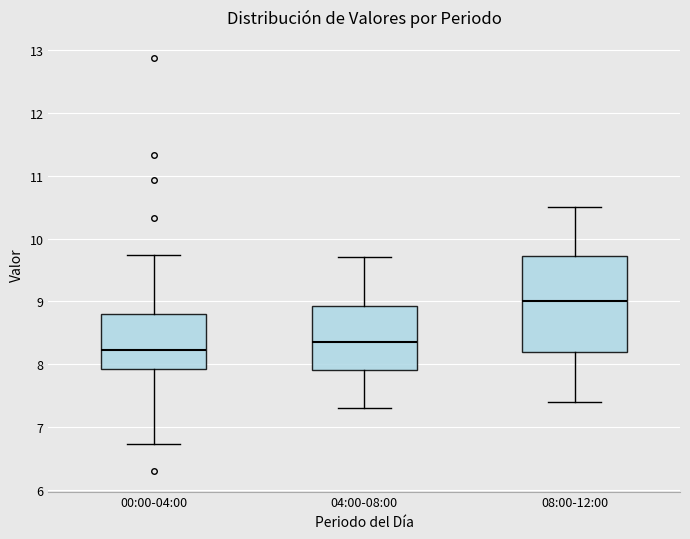

Reading left to right, read every box against the y-axis: the position of its median line, the range the box covers, and the ends of its whiskers. The values are not printed on the chart, so give them approximately, as read against the axis.

00:00-04:00: median 8.2, box 7.9 to 8.8, whiskers 6.7 to 9.7
04:00-08:00: median 8.4, box 7.9 to 8.9, whiskers 7.3 to 9.7
08:00-12:00: median 9.0, box 8.2 to 9.7, whiskers 7.4 to 10.5